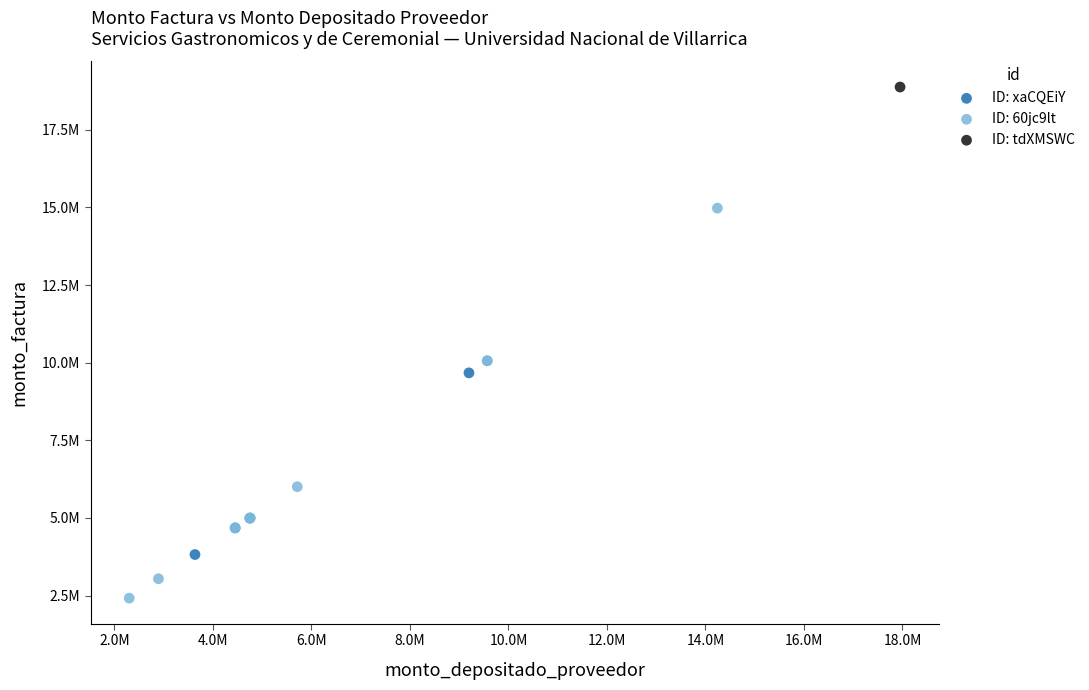

What are all the series names shown in the legend?

ID: xaCQEiY, ID: 60jc9lt, ID: tdXMSWC